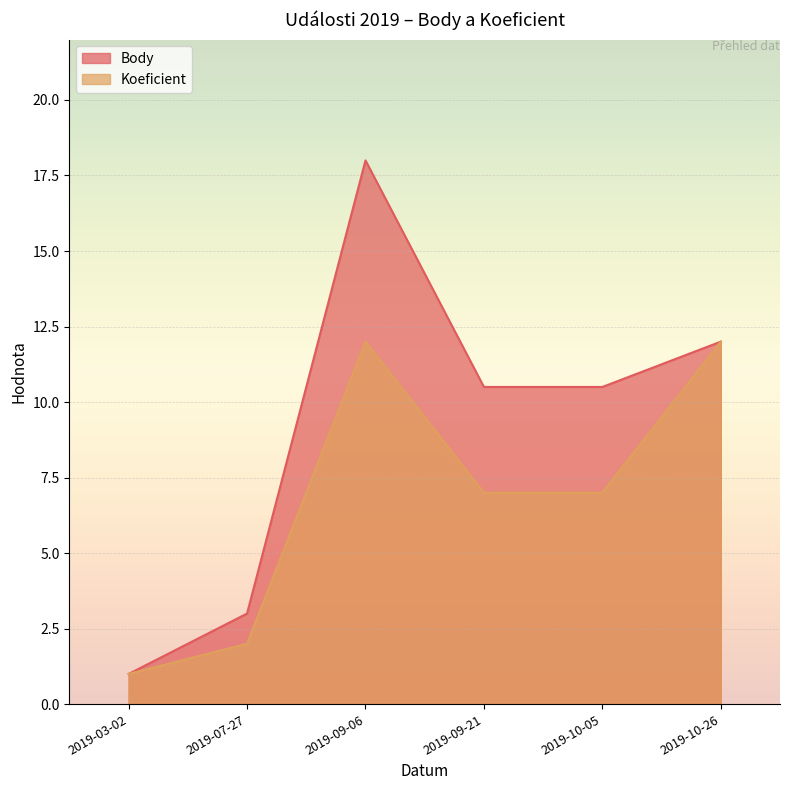

What is the difference between the maximum and minimum values in the Koeficient series?

11.0